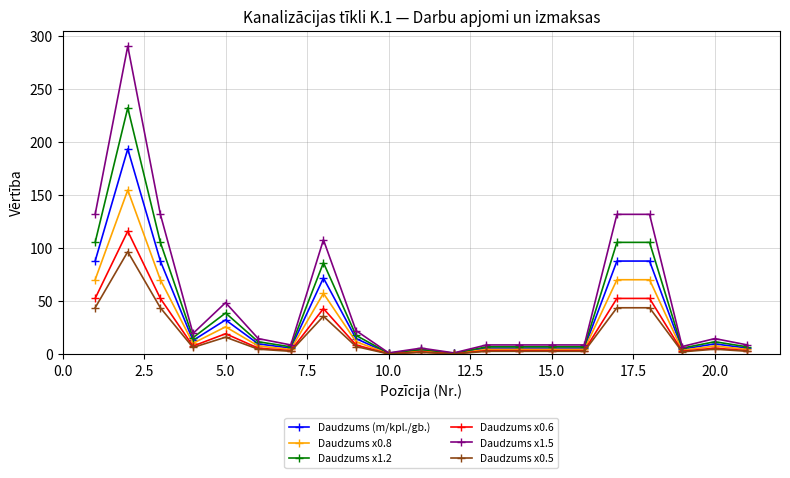

List the series in order of their peak value, highest first.

Daudzums x1.5, Daudzums x1.2, Daudzums (m/kpl./gb.), Daudzums x0.8, Daudzums x0.6, Daudzums x0.5